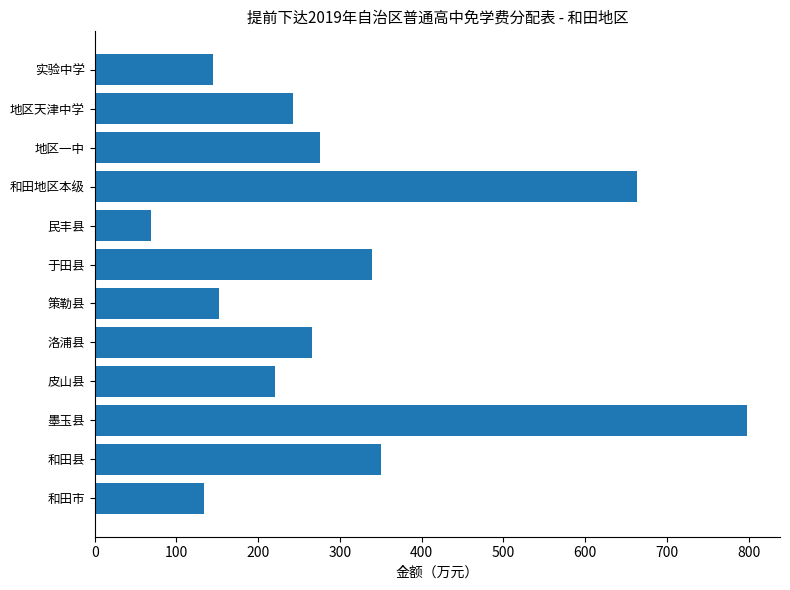

At which category does the chart reach its peak across all series?

墨玉县